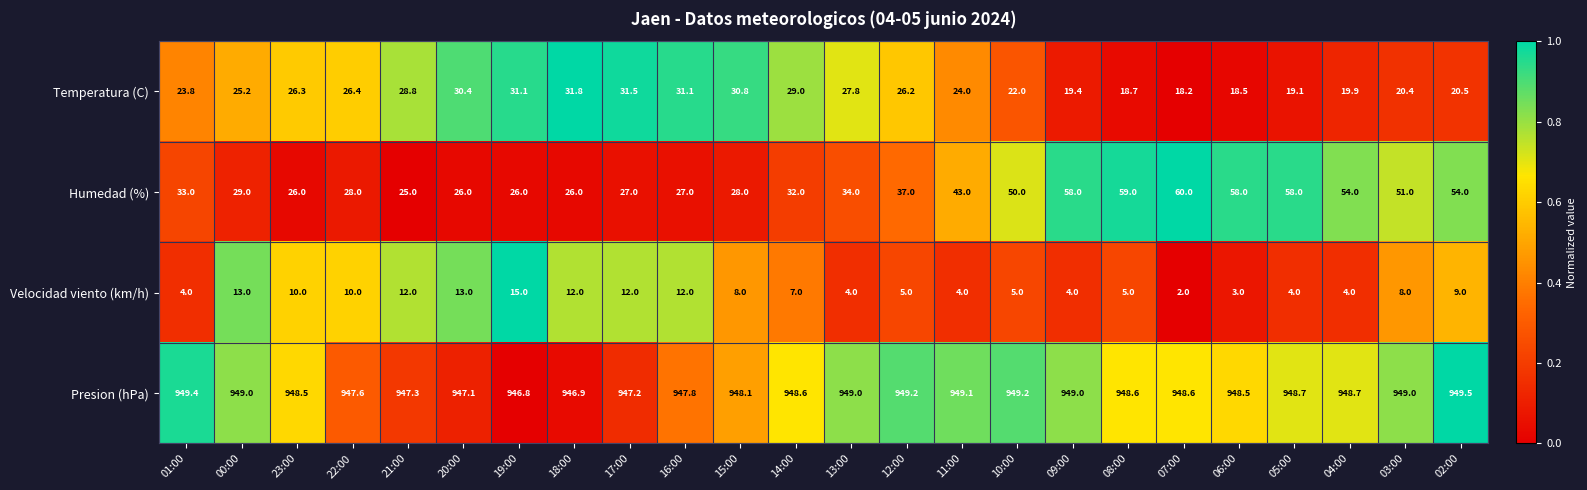

What is the greatest value displayed?

949.5